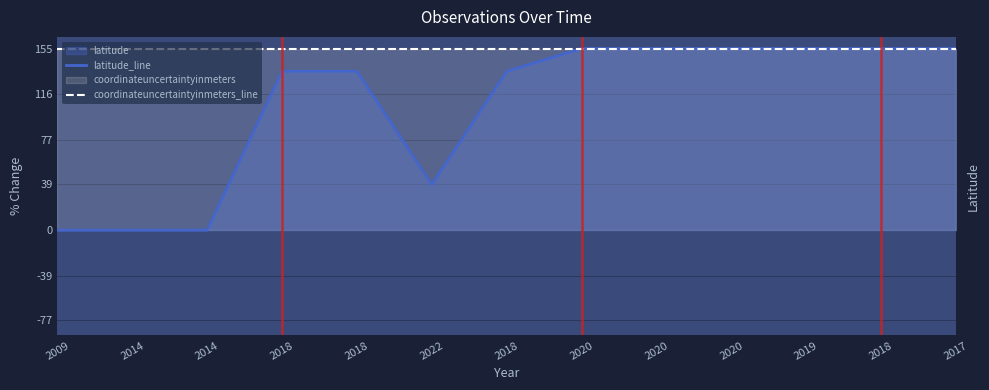

What is the maximum value shown in the chart?

155.0